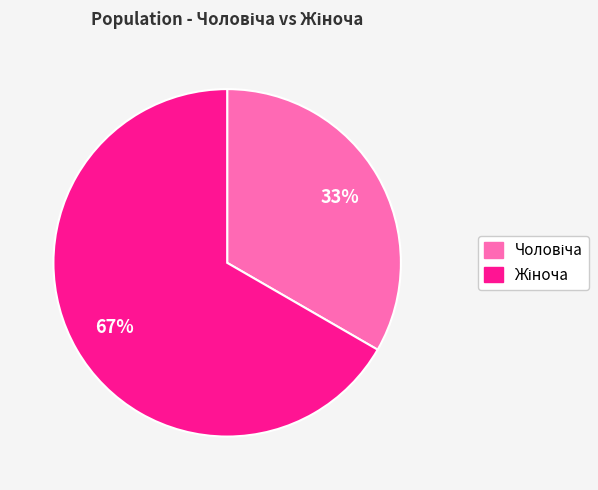

To the nearest percent, what is the average slice percentage?

50%